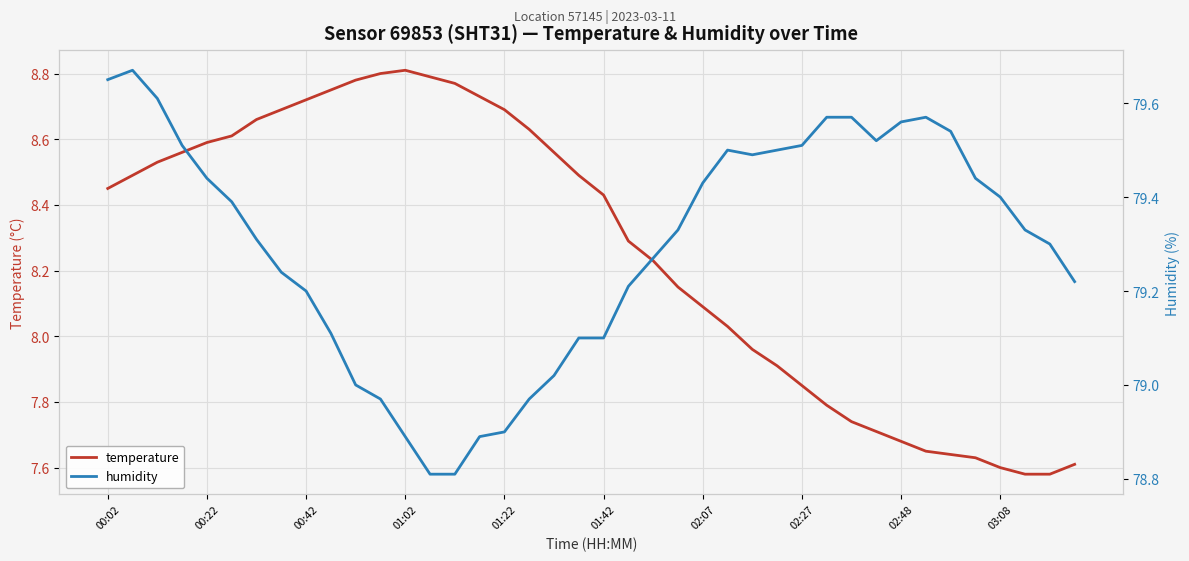

True or false: humidity has a value of 104.2 at 37.

False